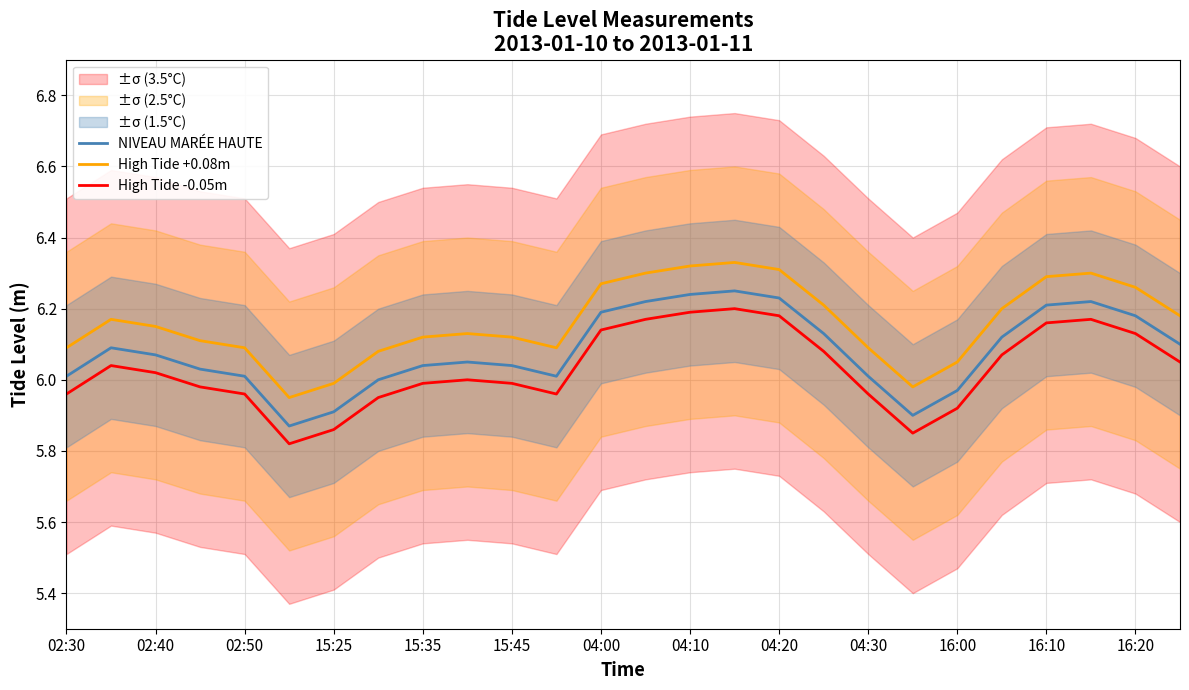

What is the average value of the NIVEAU MARÉE HAUTE series?

6.1